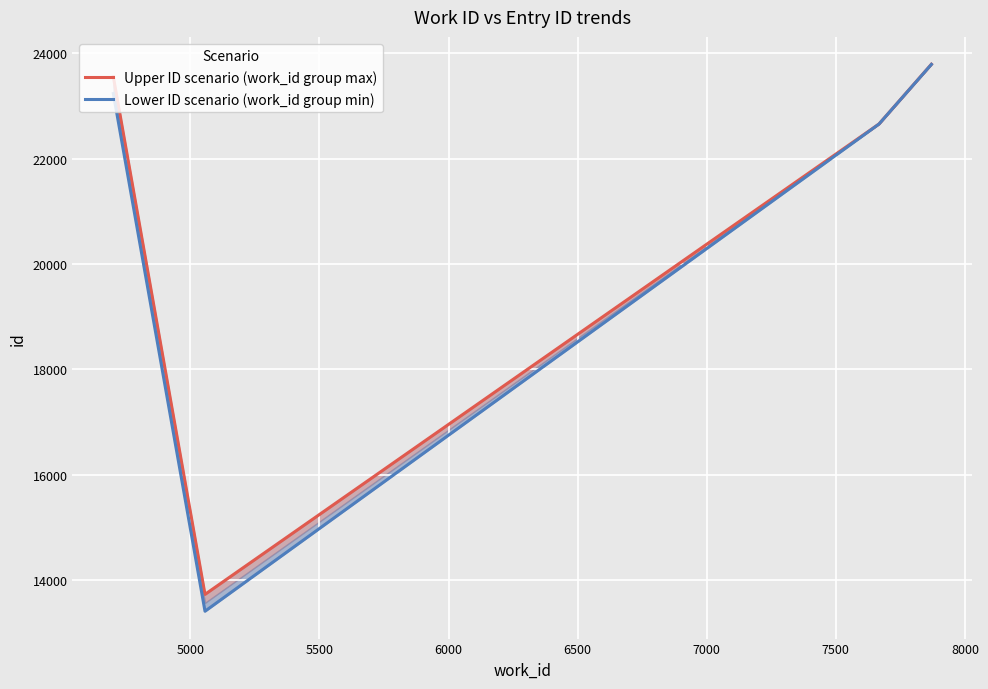

Is the value of Lower ID scenario (work_id group min) at 5500 greater than the value of Upper ID scenario (work_id group max) at 5500?

No